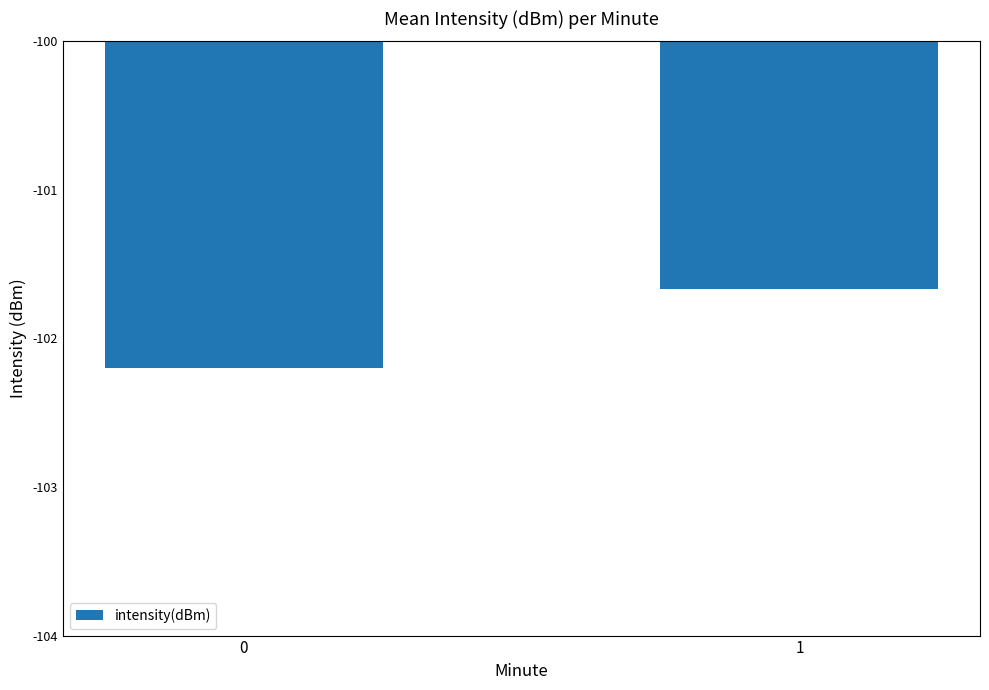

How many values are between -102 and -101?

1